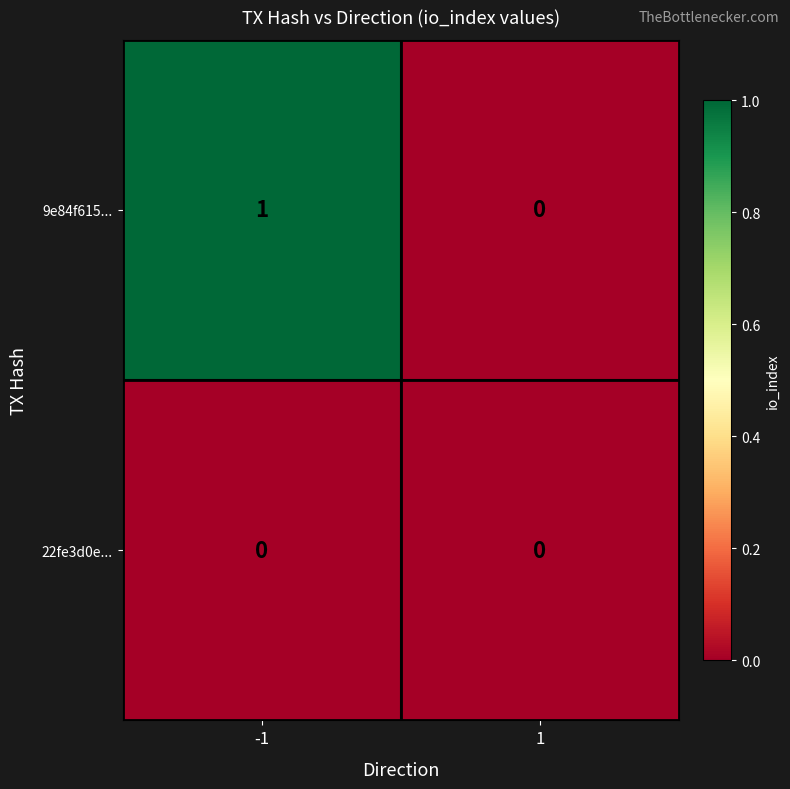

Rank the series by their average value, from highest to lowest.

9e84f615..., 22fe3d0e...